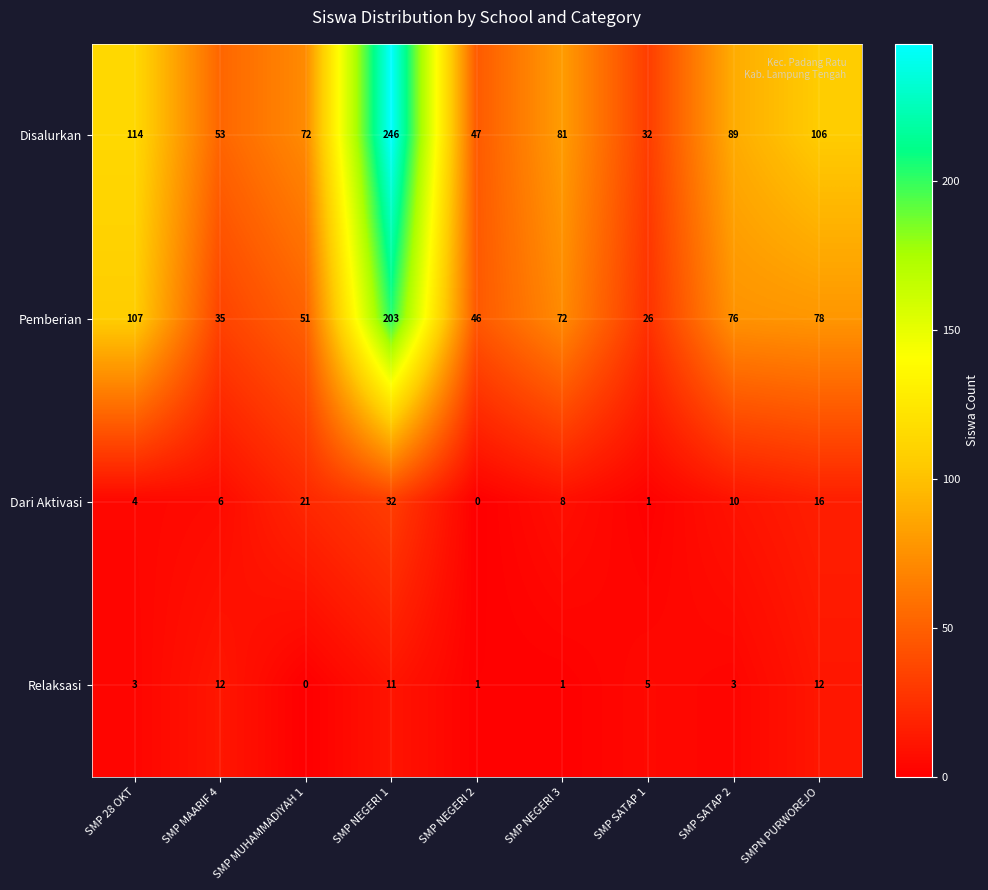

What is the total value across all series at SMP SATAP 1?

64